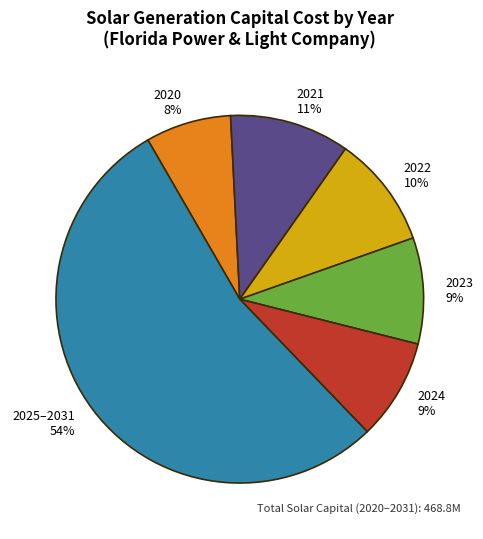

True or false: 2020 accounts for 8% of the total.

True